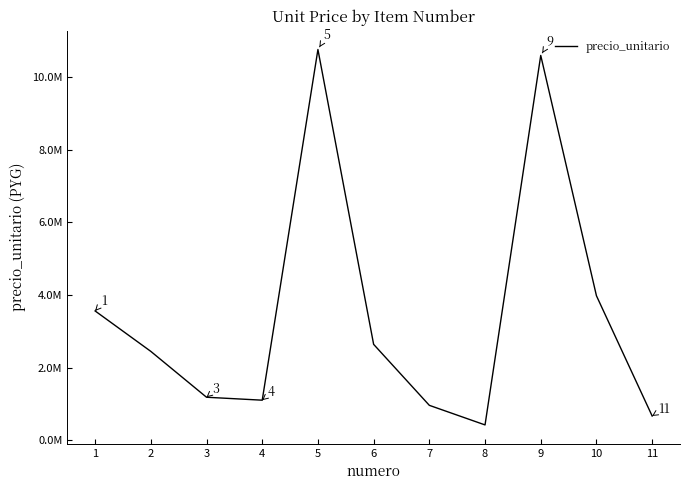

Rank the categories by value from lowest to highest.

8, 11, 7, 4, 3, 2, 6, 1, 10, 9, 5